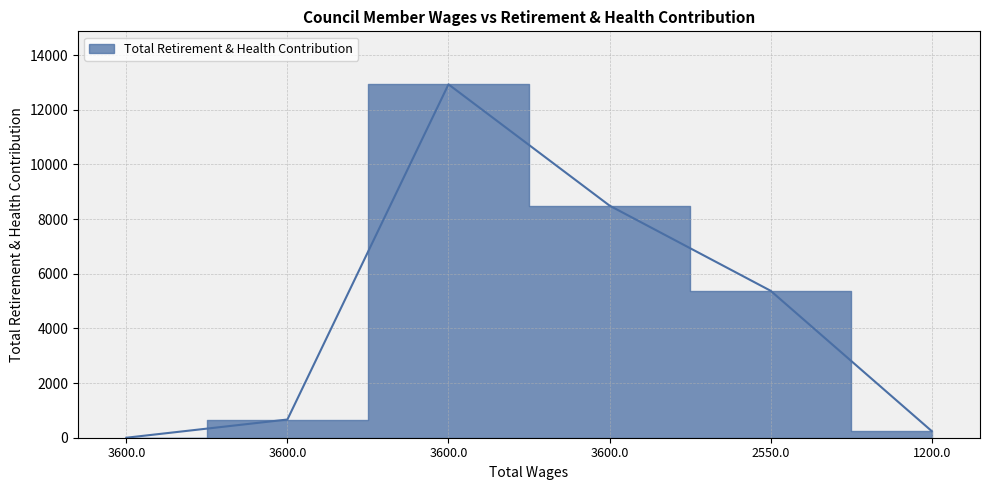

True or false: the data shows 8493 at 3600.0.

True